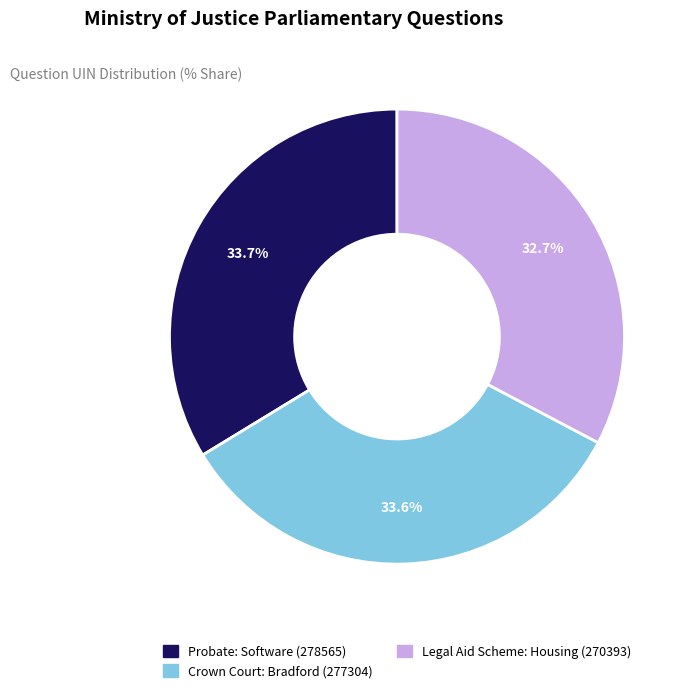

To the nearest percent, what is the difference between the largest and smallest slice percentages?

1%